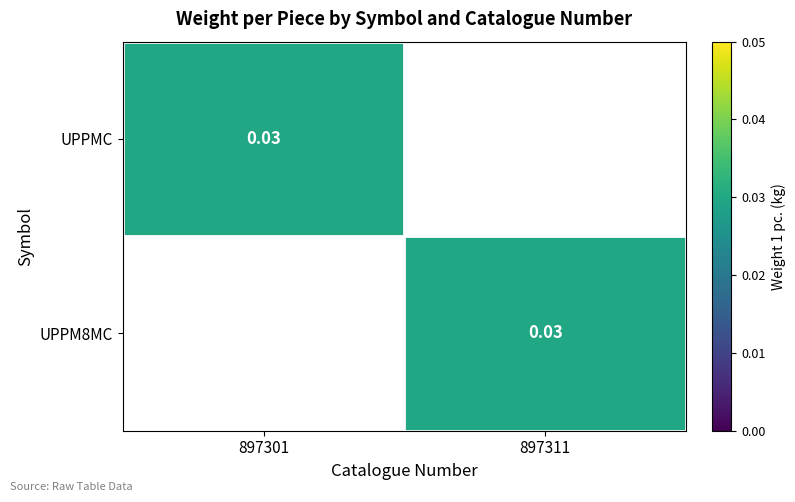

How many values in the UPPM8MC series exceed 0?

1